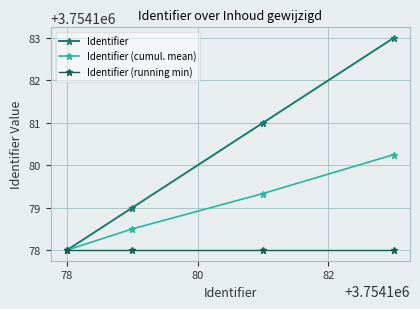

What is the highest value of the Identifier (running min) series?

3754178.0